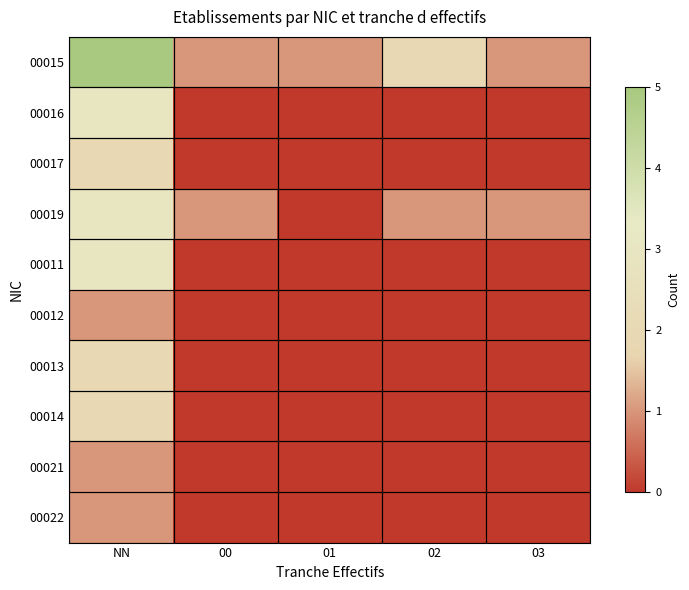

Reading left to right, what are all the values shown in this chart?

00015: NN=5	00=1	01=1	02=2	03=1
00016: NN=3	00=0	01=0	02=0	03=0
00017: NN=2	00=0	01=0	02=0	03=0
00019: NN=3	00=1	01=0	02=1	03=1
00011: NN=3	00=0	01=0	02=0	03=0
00012: NN=1	00=0	01=0	02=0	03=0
00013: NN=2	00=0	01=0	02=0	03=0
00014: NN=2	00=0	01=0	02=0	03=0
00021: NN=1	00=0	01=0	02=0	03=0
00022: NN=1	00=0	01=0	02=0	03=0